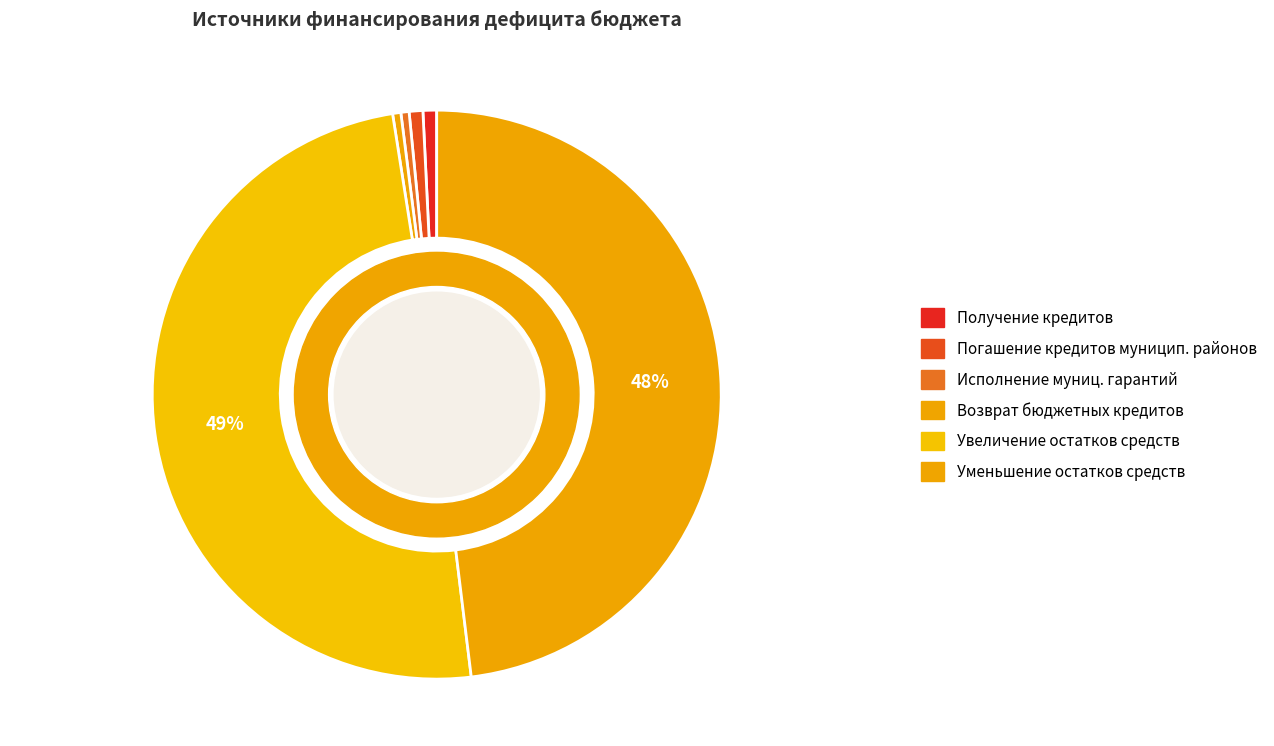

How many segments does this pie chart have?

6